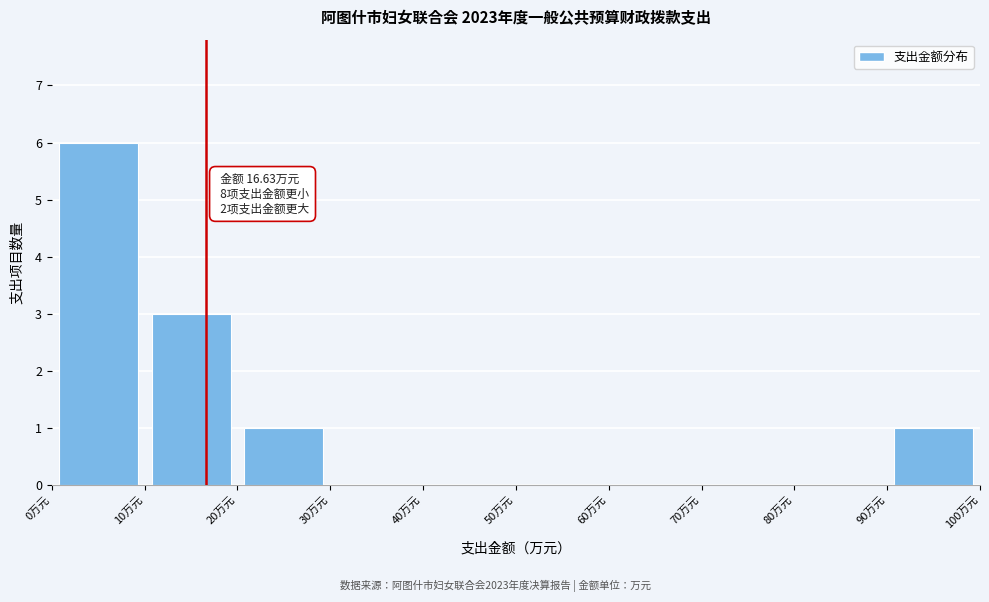

Over which range of the x-axis is the bar tallest?

0 to 10